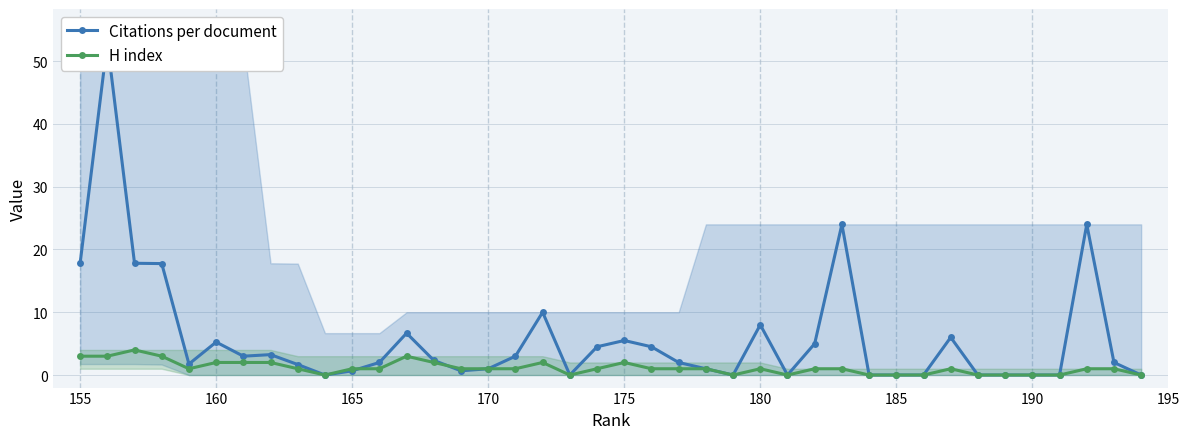

What is the highest value of the H index series?

4